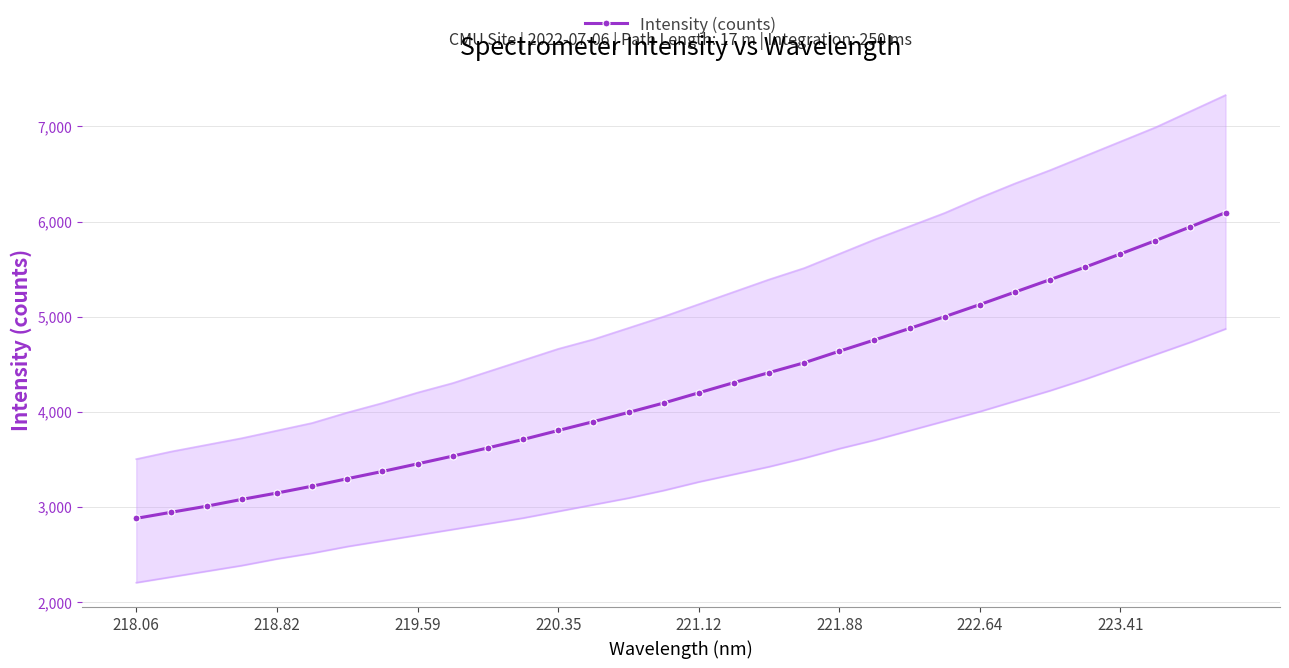

How many data points are less than 4197?

16